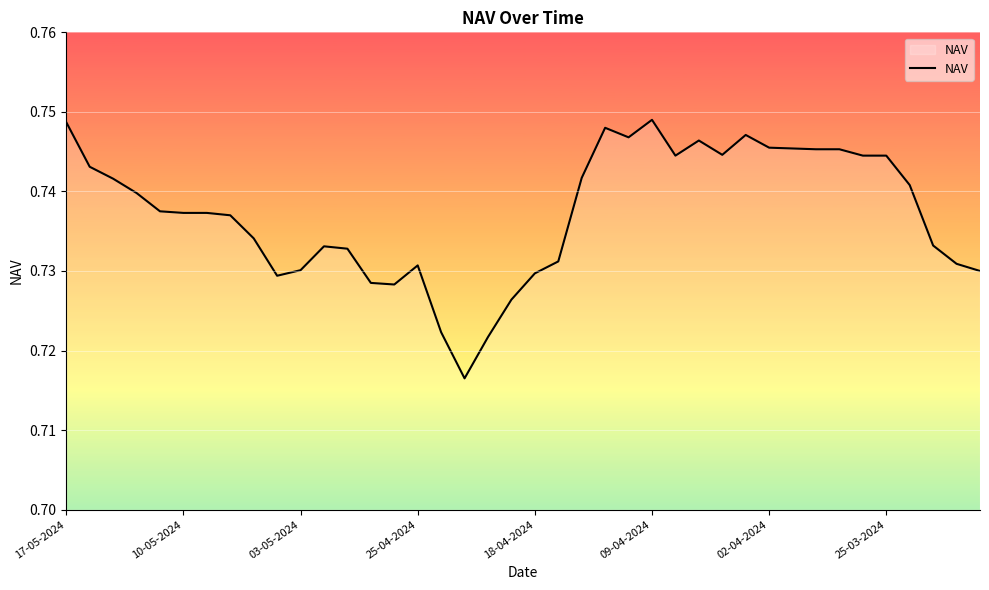

How many values are between 0 and 1?

40